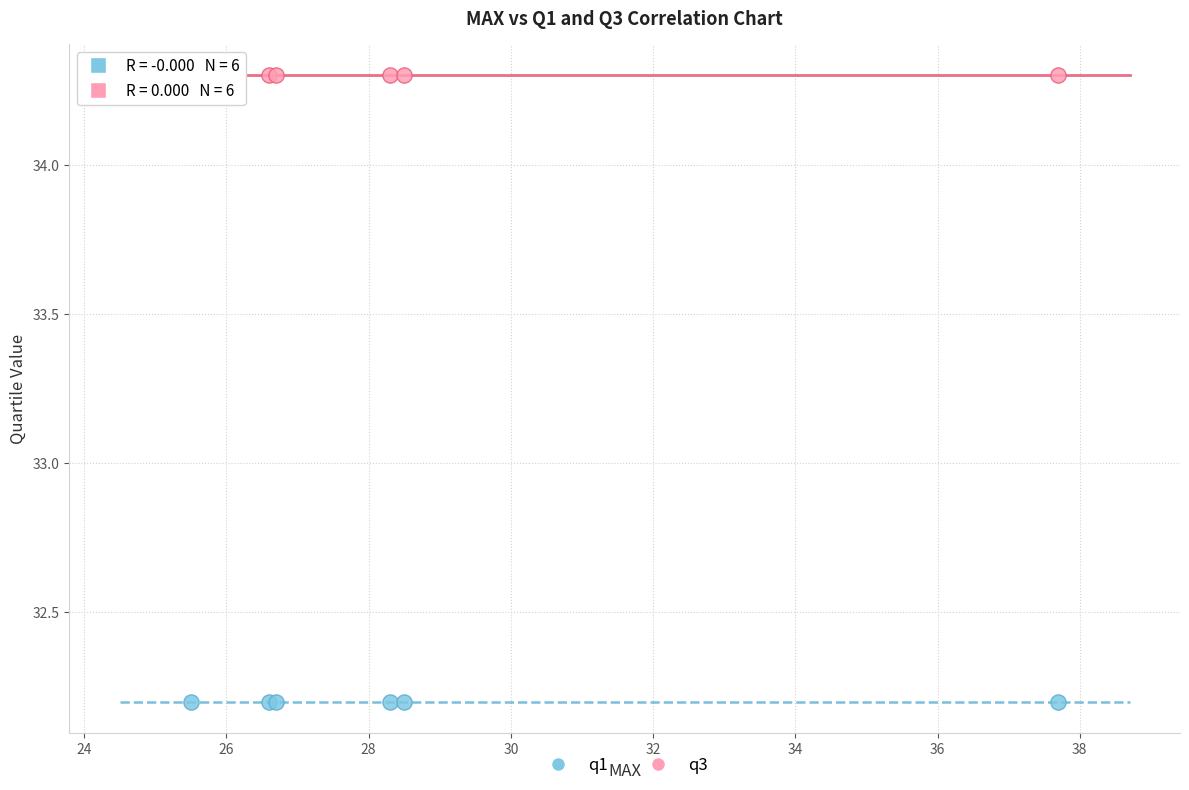

What are all the series names shown in the legend?

q1, q3